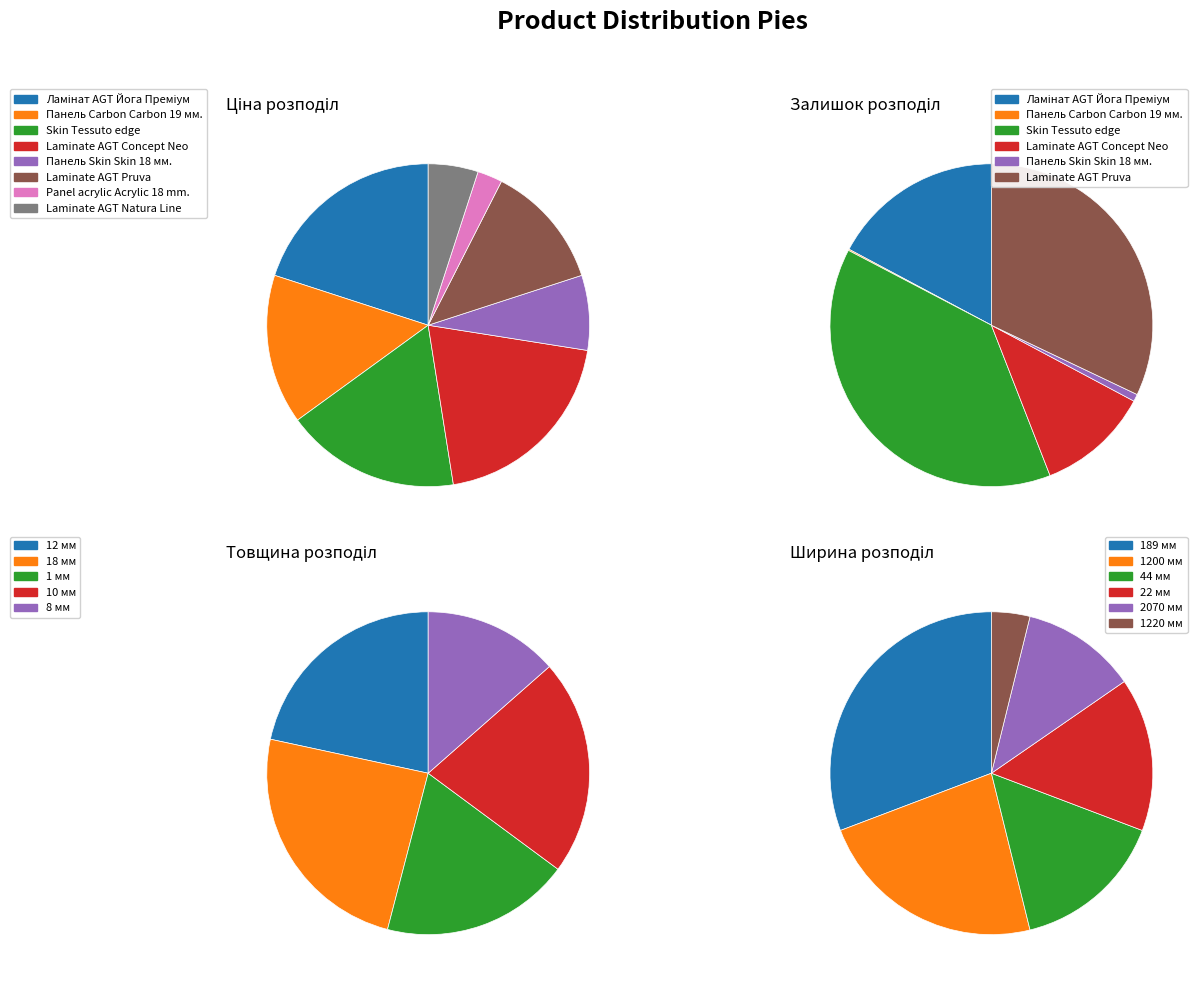

What is the total percentage of Панель Carbon Carbon 19 мм. Металдекор and Панель Skin Skin 18 мм. Деа?

22.5%